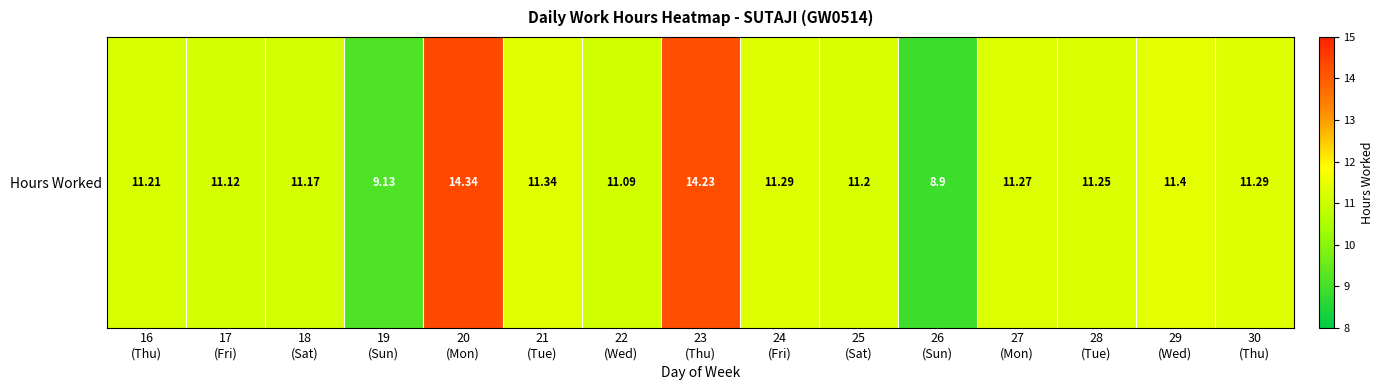

What value does the data have at 21
(Tue)?

11.3